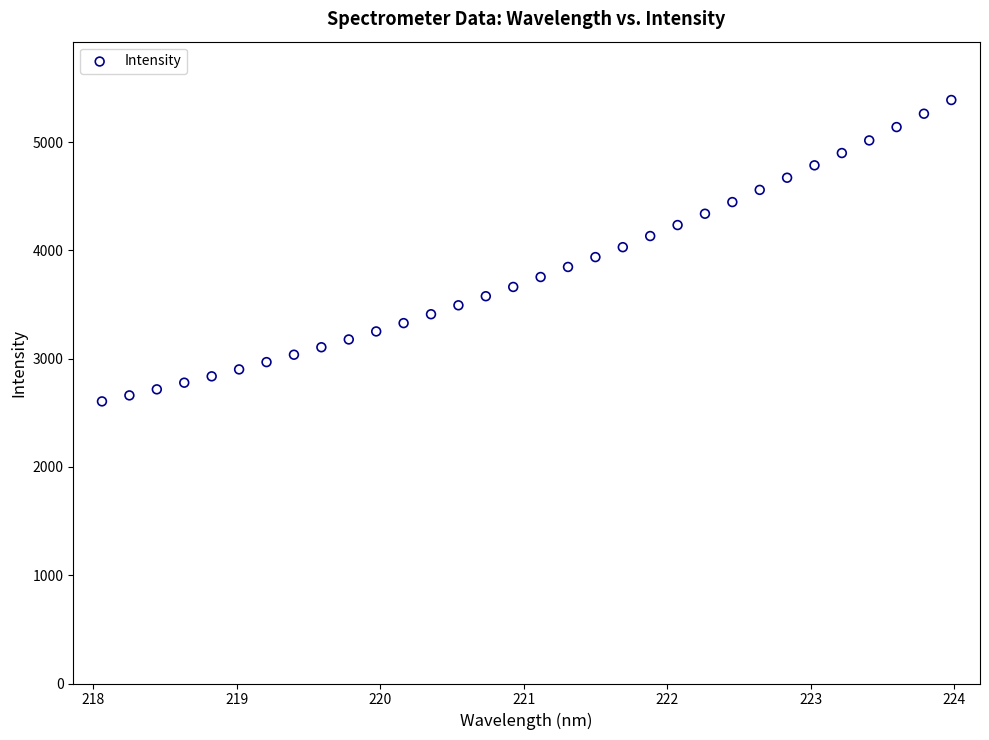

What is the range of X values (max minus min)?

5.9